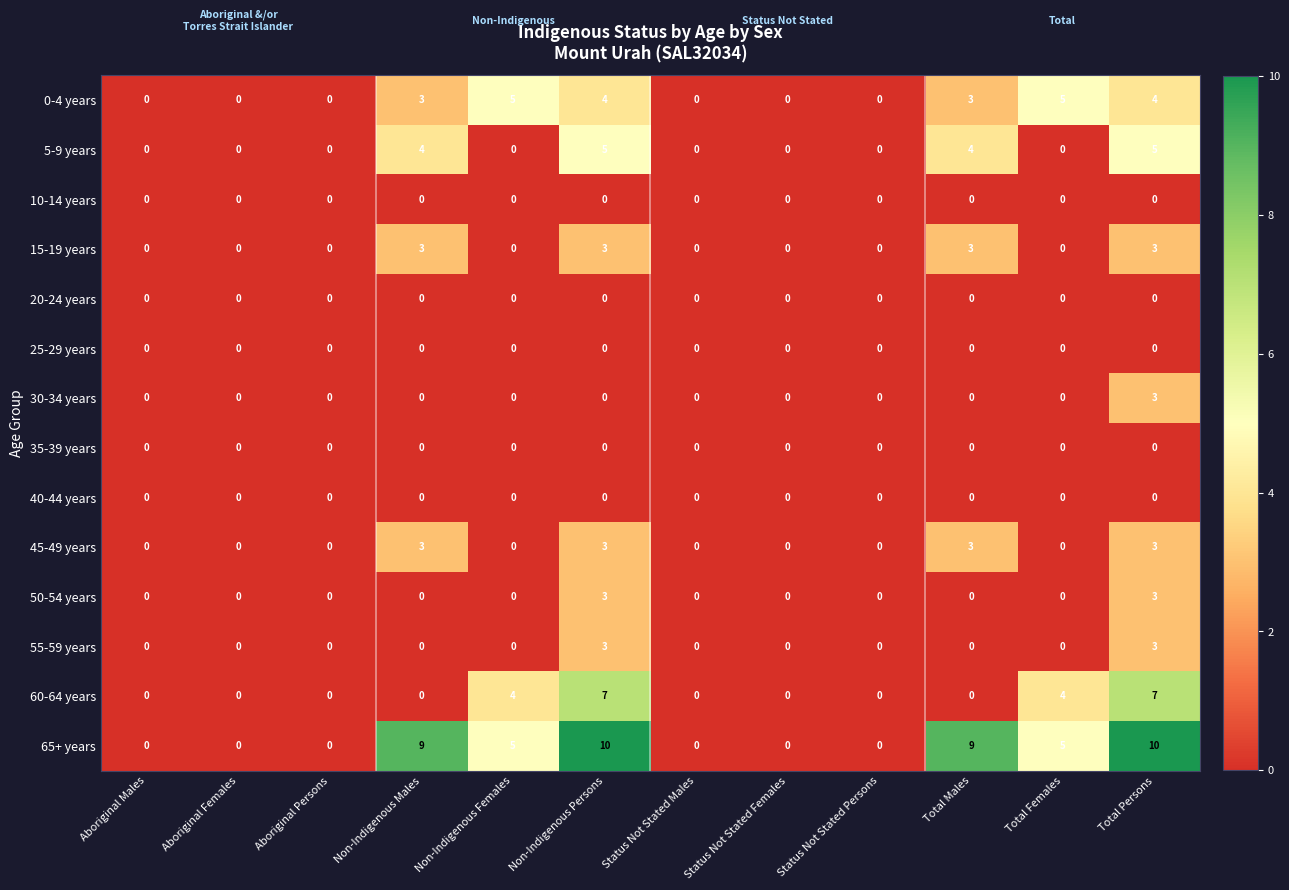

Which series has the largest total across all categories?

65+ years